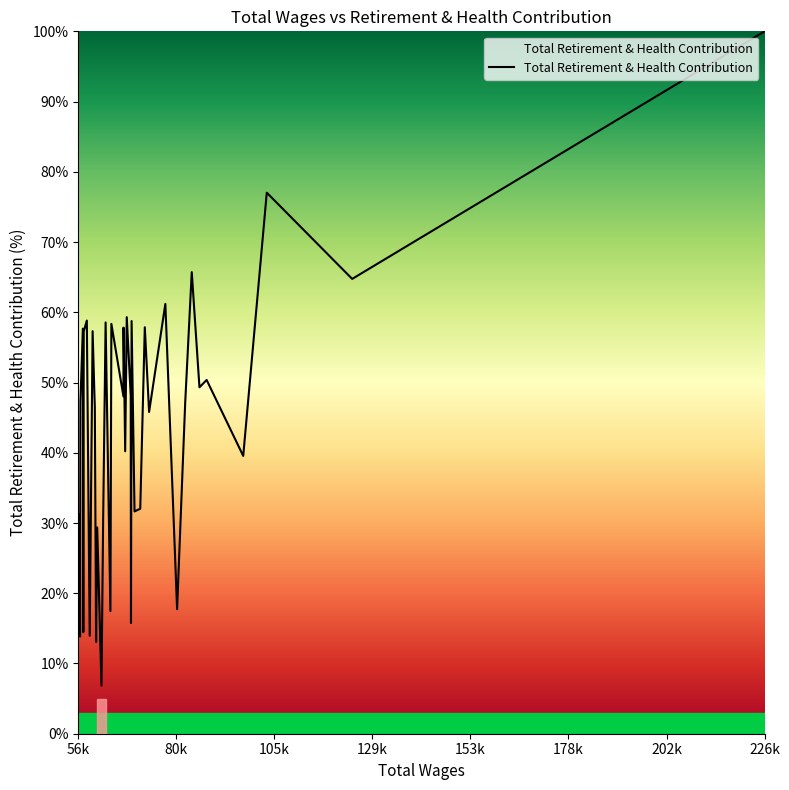

What is the greatest value displayed?

100.0